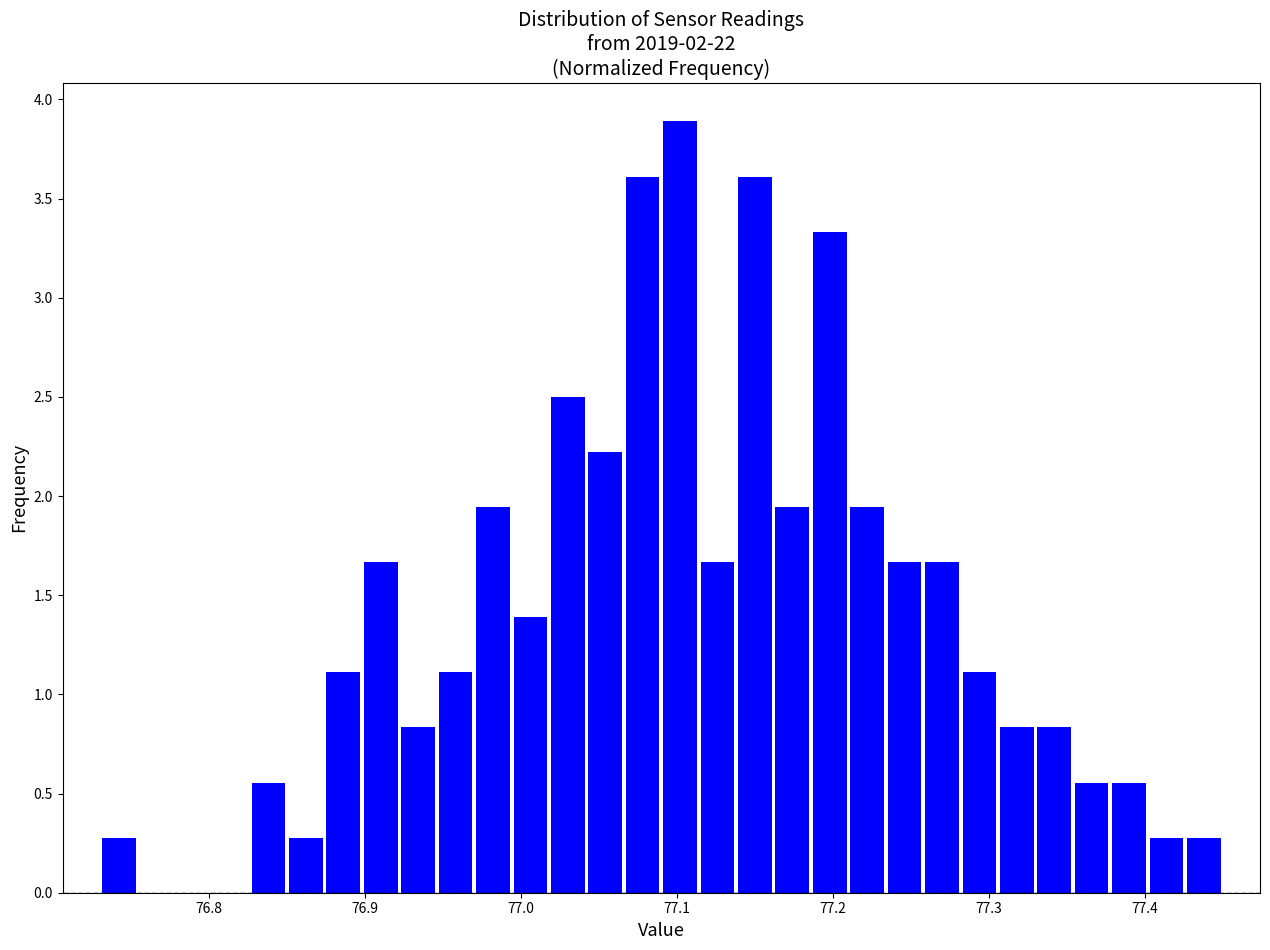

Read against the x-axis, roughly where is the centre of the tallest bar?

77.10